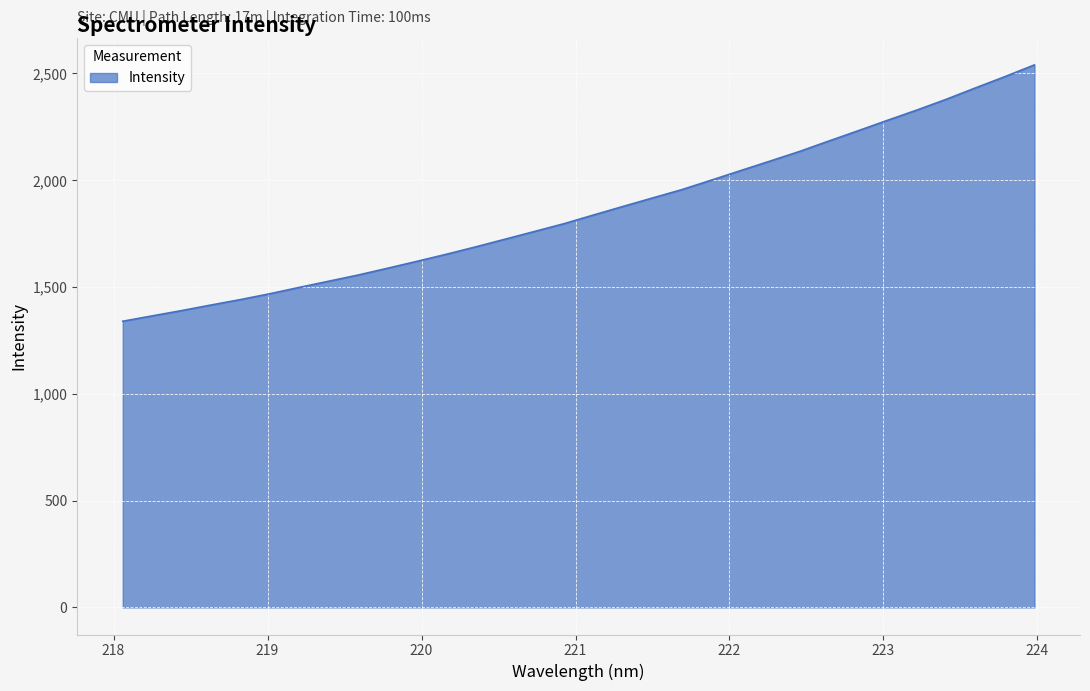

Does the chart have visible grid lines?

Yes